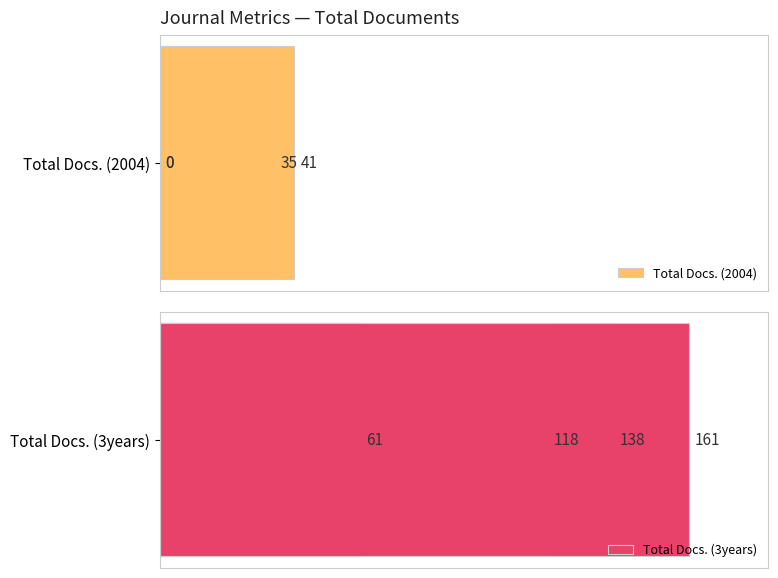

List the series in order of their overall mean, highest first.

Total Docs. (3years), Total Docs. (2004)